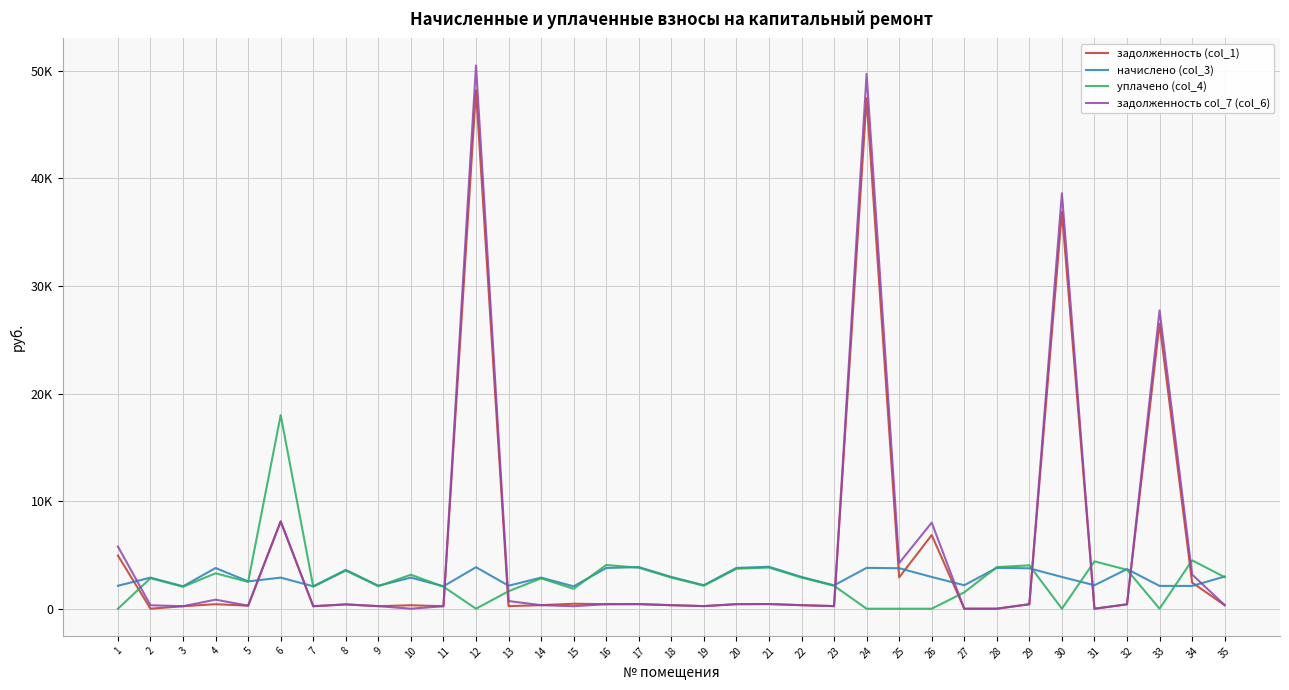

What are all the series names shown in the legend?

задолженность (col_1), начислено (col_3), уплачено (col_4), задолженность col_7 (col_6)